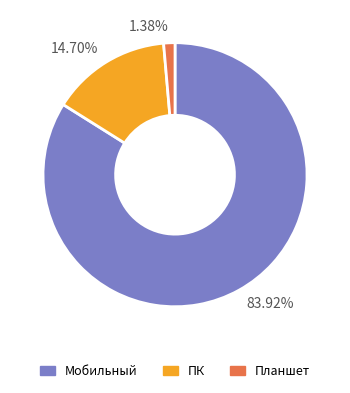

Rank the categories by value from lowest to highest.

Планшет, ПК, Мобильный